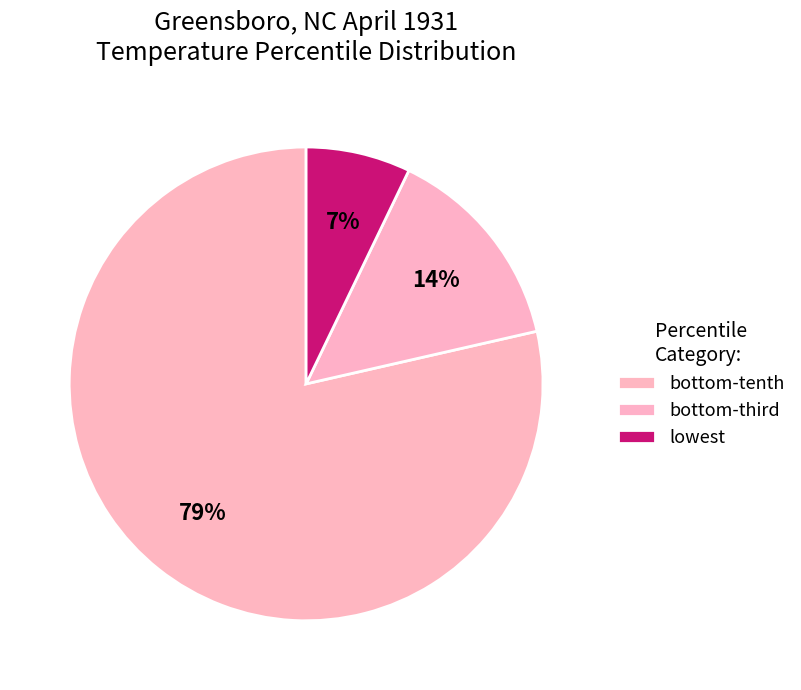

To the nearest percent, what is the average slice percentage?

33%